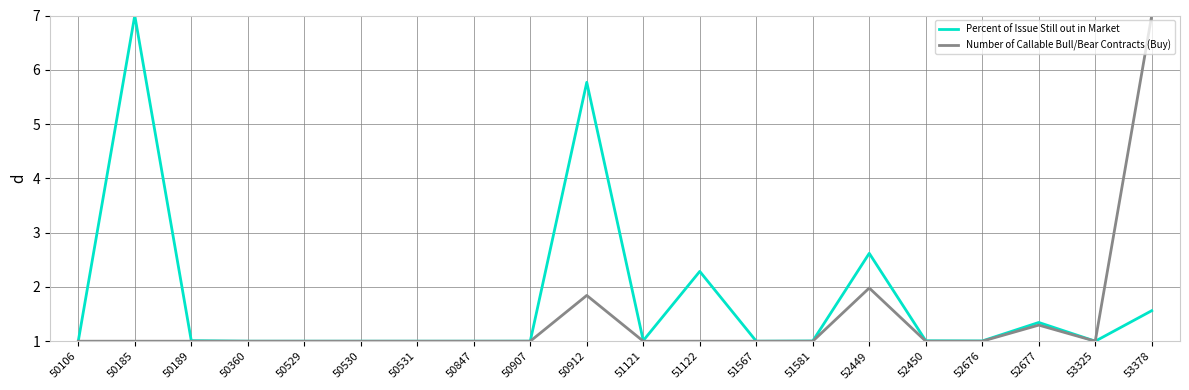

What is the highest value of the Number of Callable Bull/Bear Contracts (Buy) series?

7.0